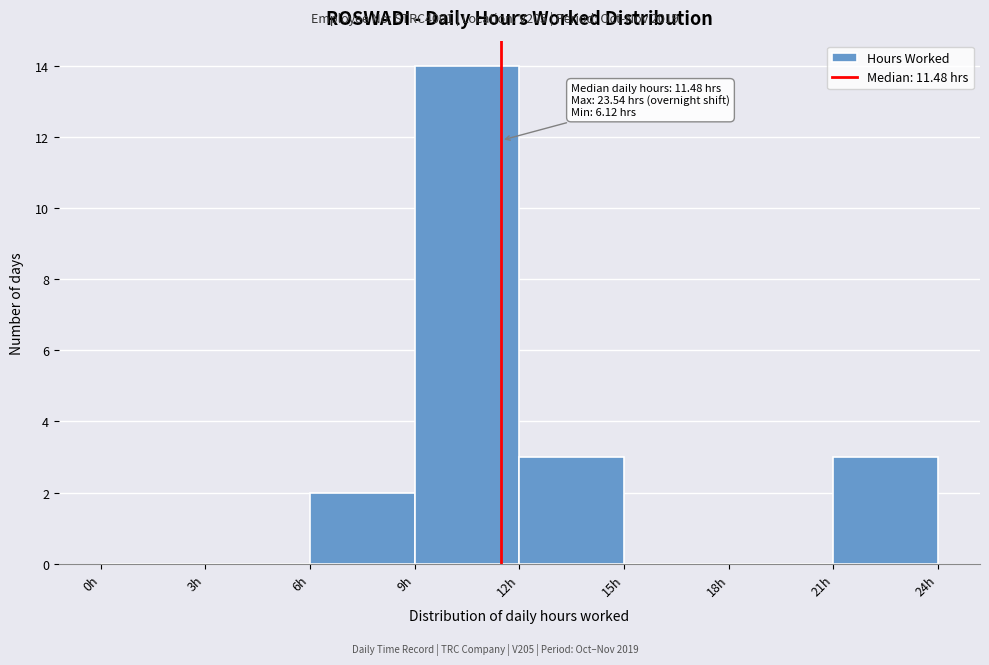

Over which range of the x-axis is the bar tallest?

9 to 12